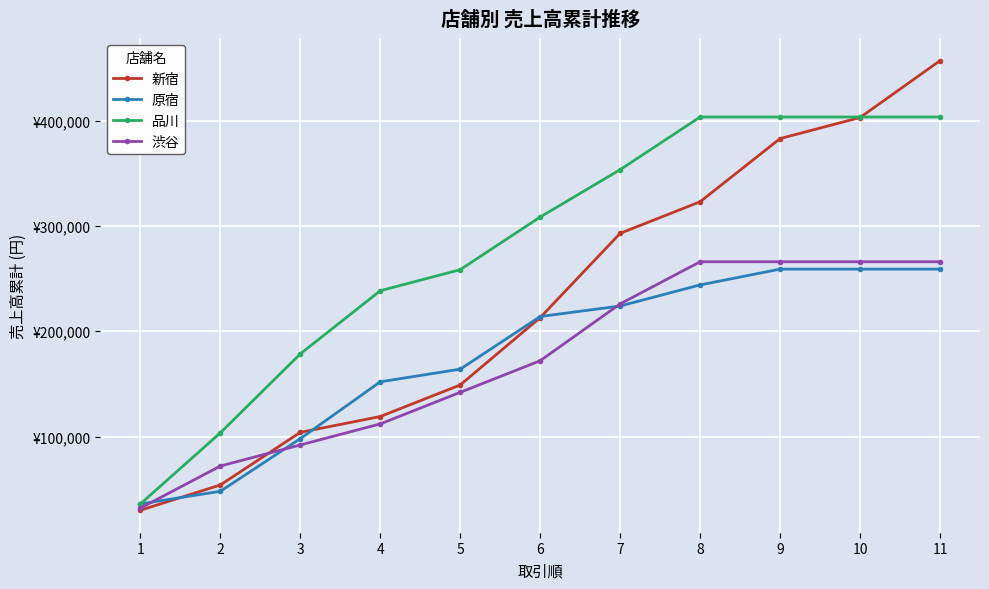

The value of 原宿 at 4 is 152000. True or false?

True